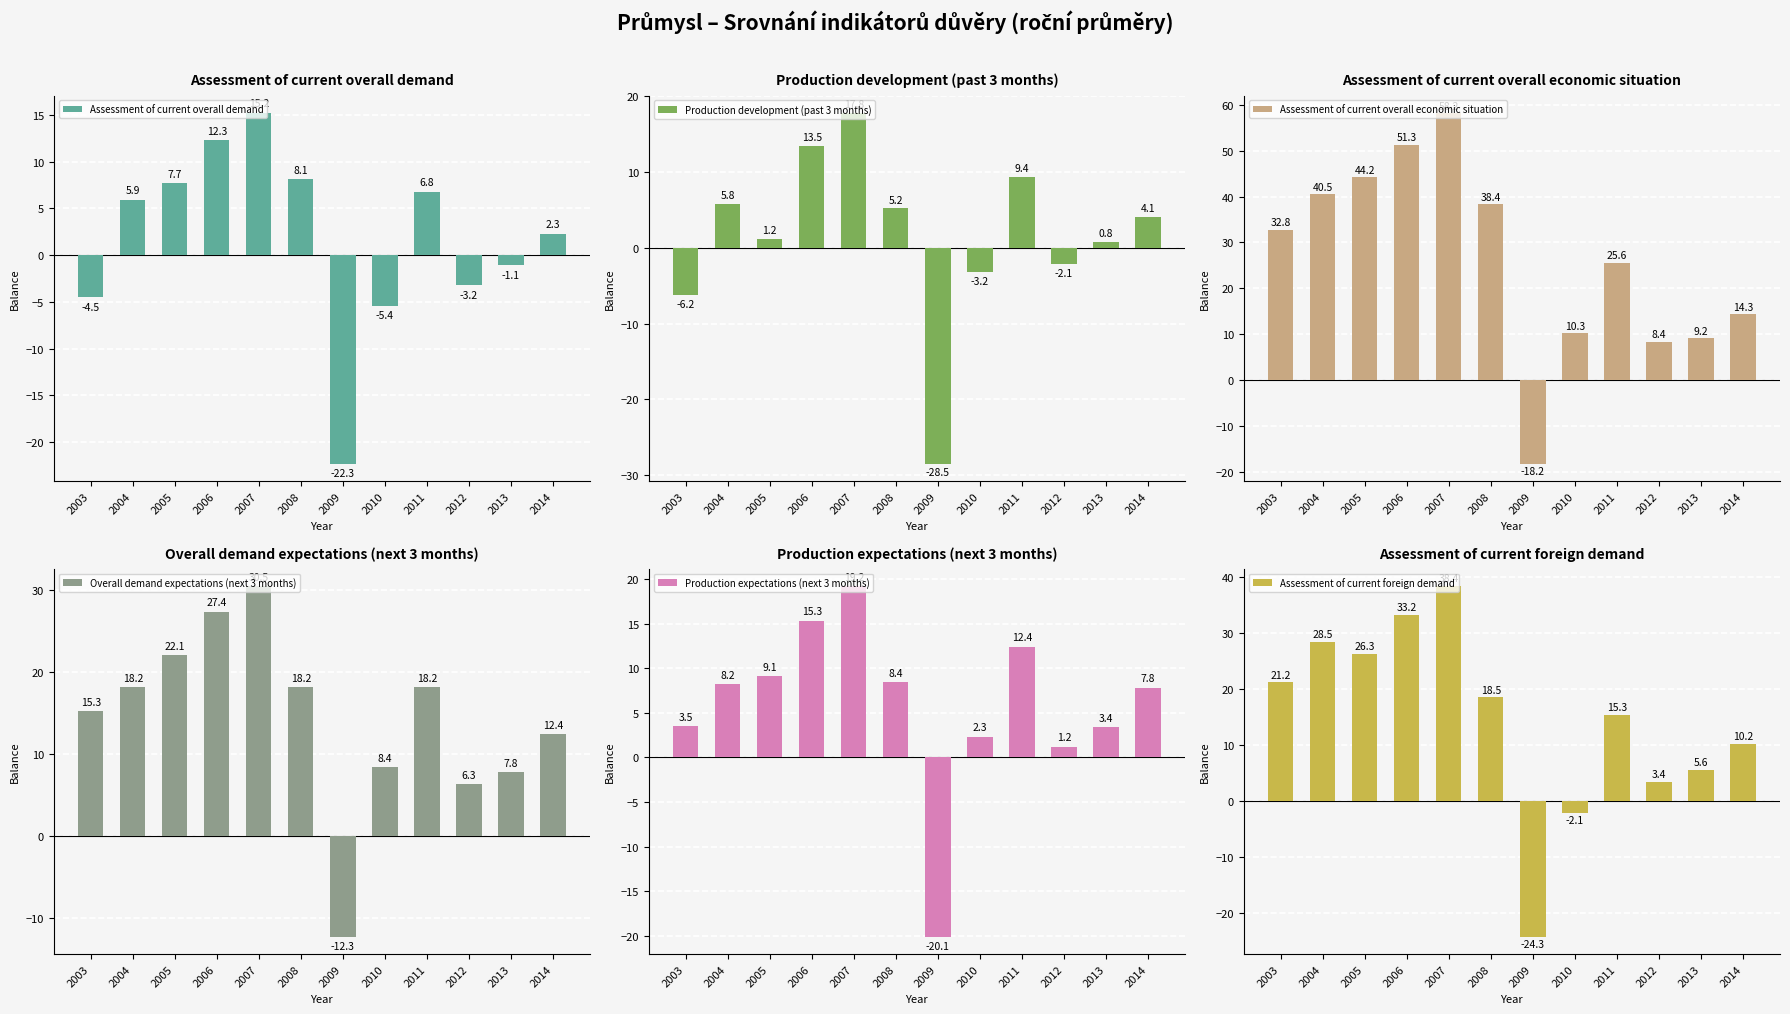

Reading right to left, extract all data points from this chart.

Assessment of current overall demand: 2014=2.3	2013=-1.1	2012=-3.2	2011=6.8	2010=-5.4	2009=-22.3	2008=8.1	2007=15.2	2006=12.3	2005=7.7	2004=5.9	2003=-4.5
Production development (past 3 months): 2014=4.1	2013=0.8	2012=-2.1	2011=9.4	2010=-3.2	2009=-28.5	2008=5.2	2007=17.8	2006=13.5	2005=1.2	2004=5.8	2003=-6.2
Assessment of current overall economic situation: 2014=14.3	2013=9.2	2012=8.4	2011=25.6	2010=10.3	2009=-18.2	2008=38.4	2007=58.2	2006=51.3	2005=44.2	2004=40.5	2003=32.8
Overall demand expectations (next 3 months): 2014=12.4	2013=7.8	2012=6.3	2011=18.2	2010=8.4	2009=-12.3	2008=18.2	2007=30.5	2006=27.4	2005=22.1	2004=18.2	2003=15.3
Production expectations (next 3 months): 2014=7.8	2013=3.4	2012=1.2	2011=12.4	2010=2.3	2009=-20.1	2008=8.4	2007=19.2	2006=15.3	2005=9.1	2004=8.2	2003=3.5
Assessment of current foreign demand: 2014=10.2	2013=5.6	2012=3.4	2011=15.3	2010=-2.1	2009=-24.3	2008=18.5	2007=38.4	2006=33.2	2005=26.3	2004=28.5	2003=21.2